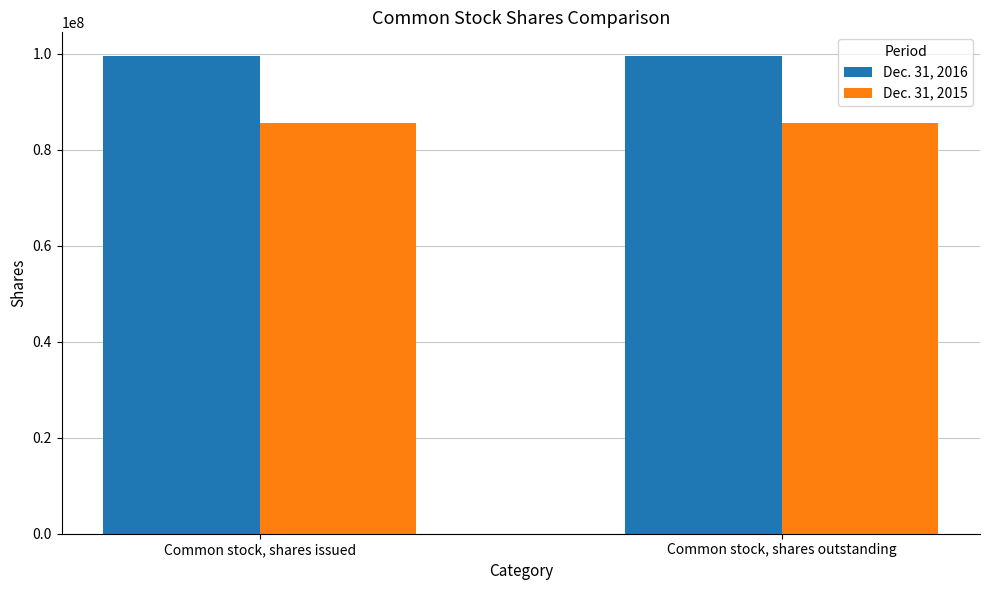

At how many categories does at least one series exceed 90740815?

2